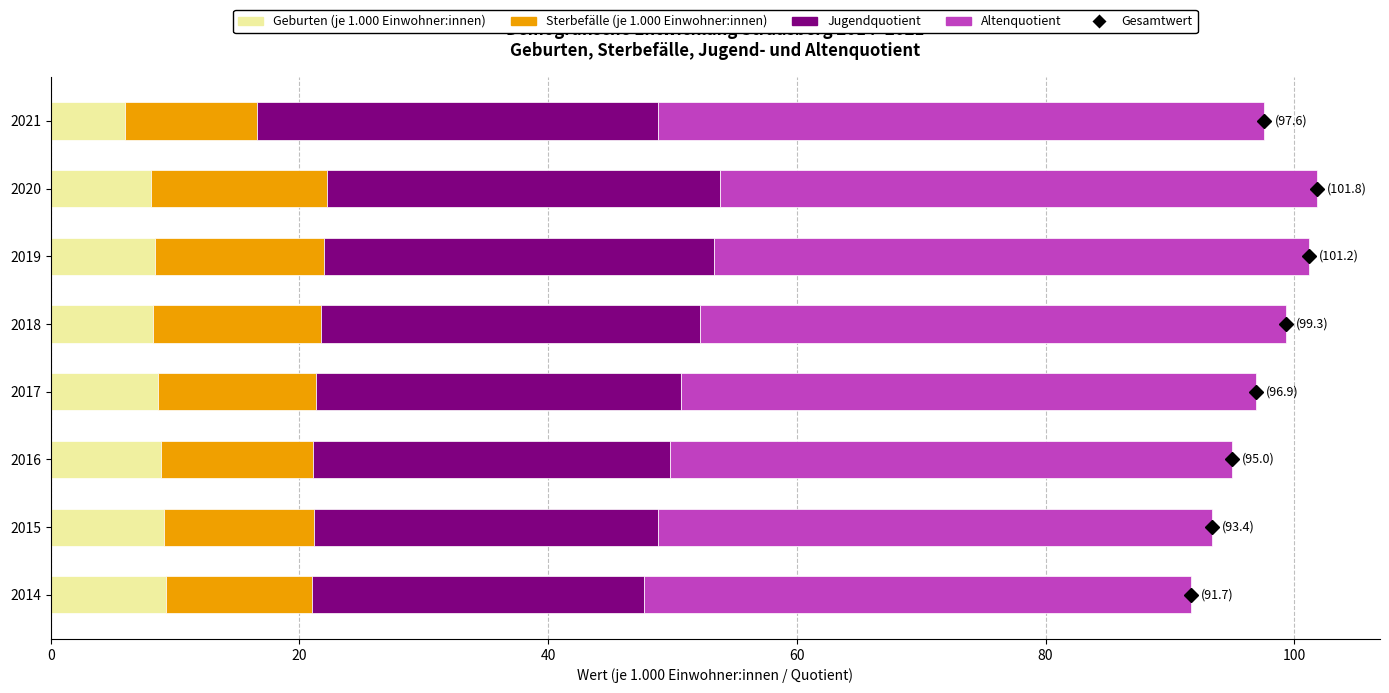

What is the minimum value for Geburten (je 1.000 Einwohner:innen)?

6.0